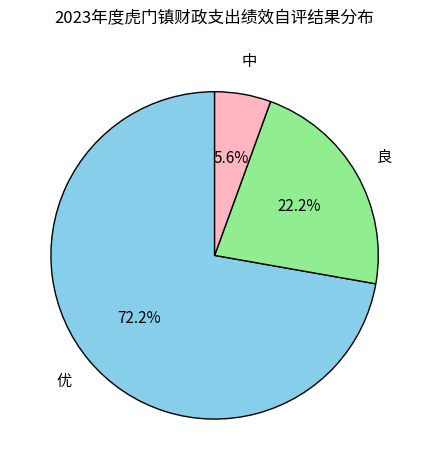

Does any single category account for the majority?

Yes